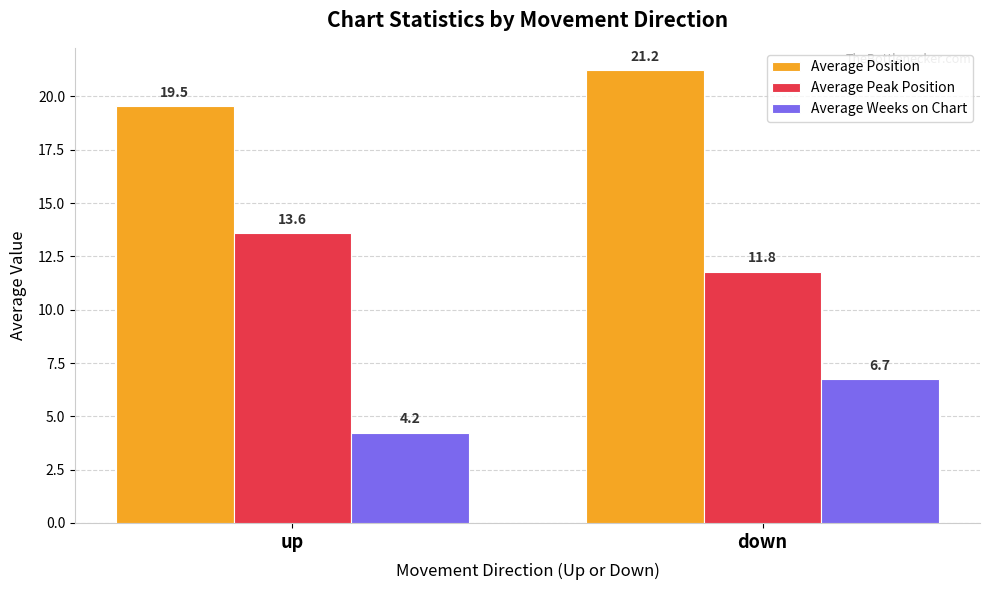

True or false: Average Position has a value of 26.6 at up.

False